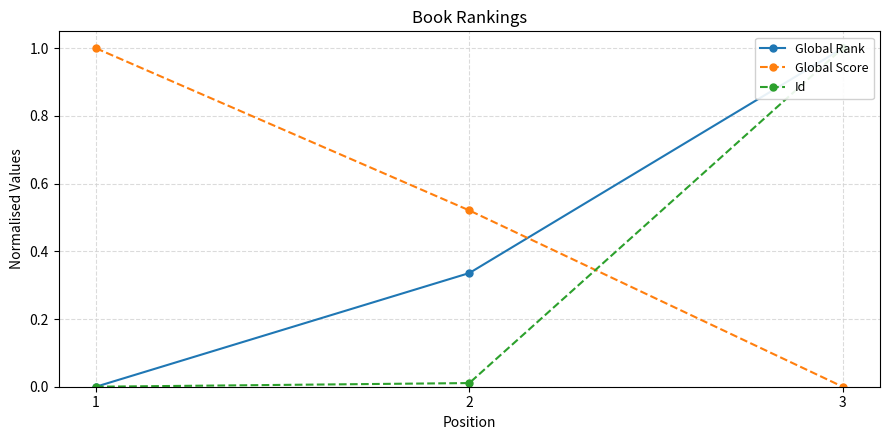

The value of Global Score at 3 is 0.0. True or false?

True